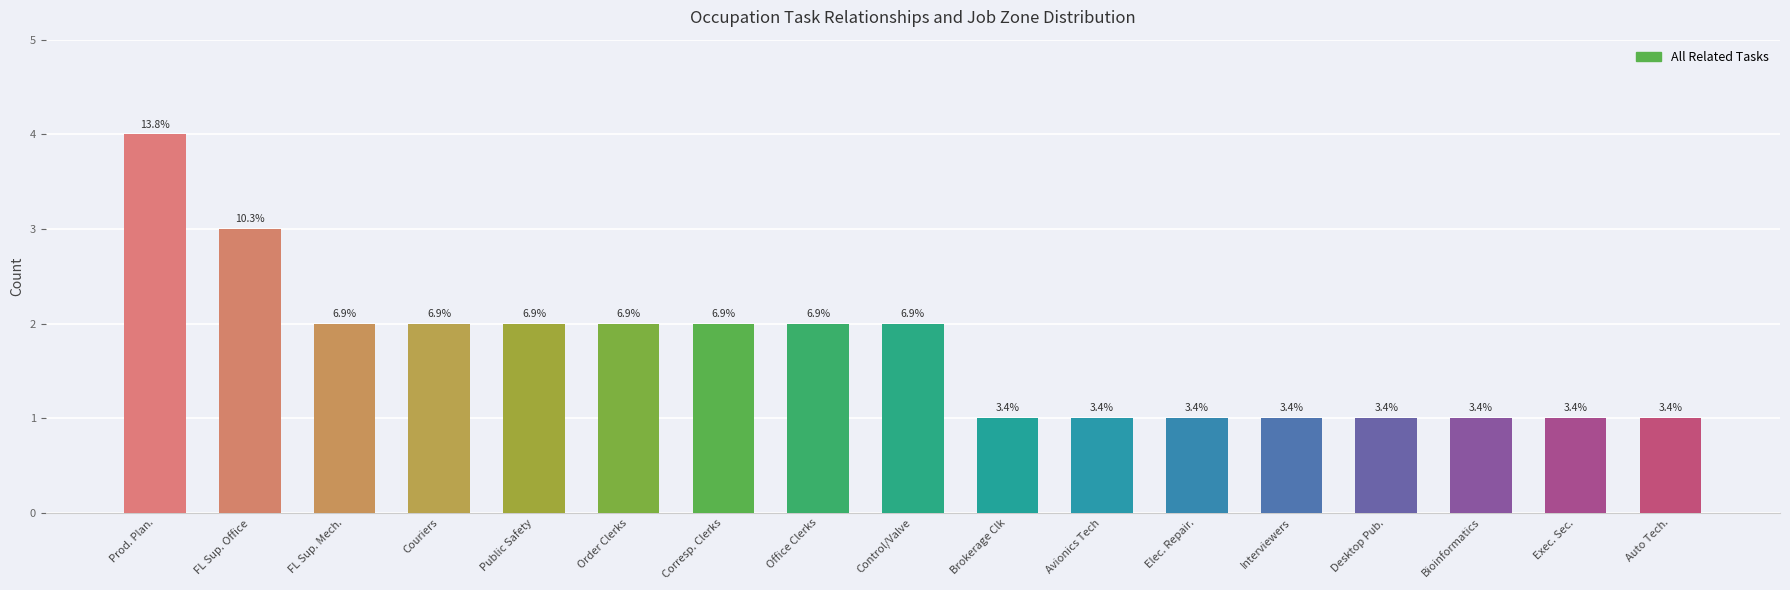

What is the sum of all values?

29